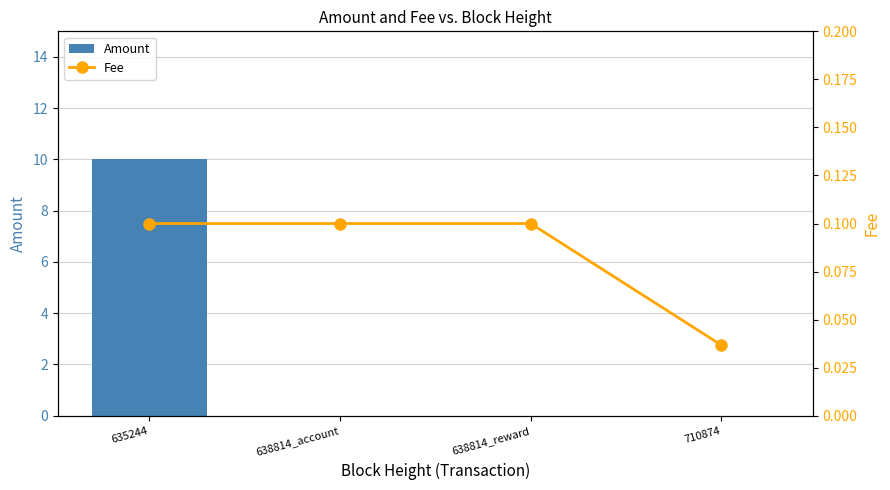

What is the label of the 2nd bar from the right?

638814_reward